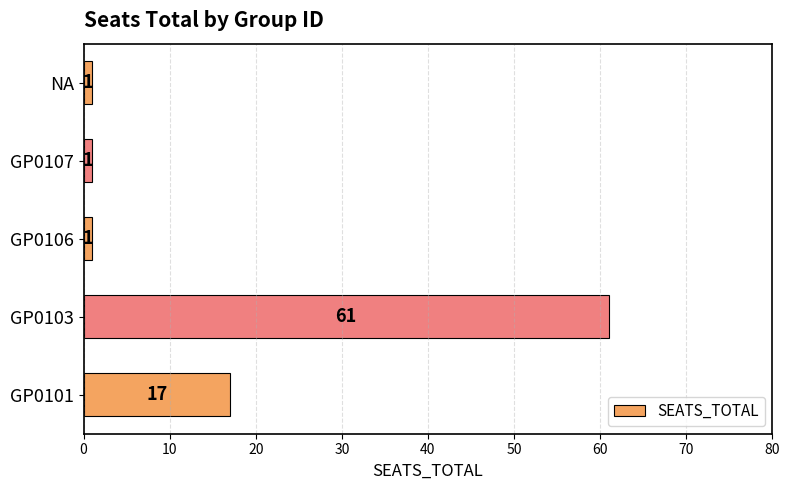

Reading bottom to top, extract all data points from this chart.

GP0101=17	GP0103=61	GP0106=1	GP0107=1	NA=1